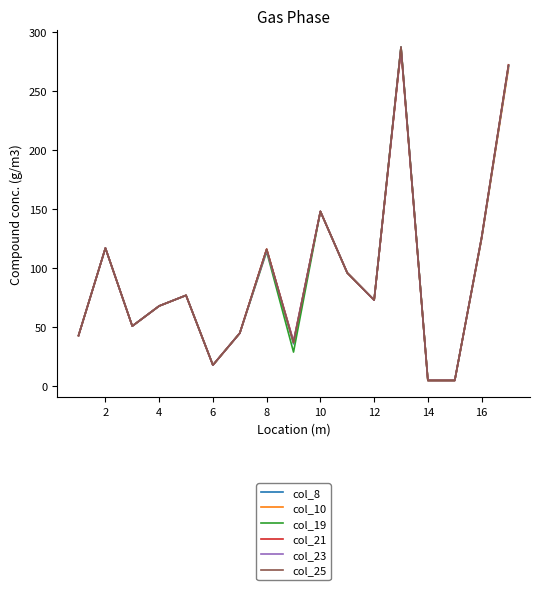

Does the chart display data point markers on the line(s)?

No